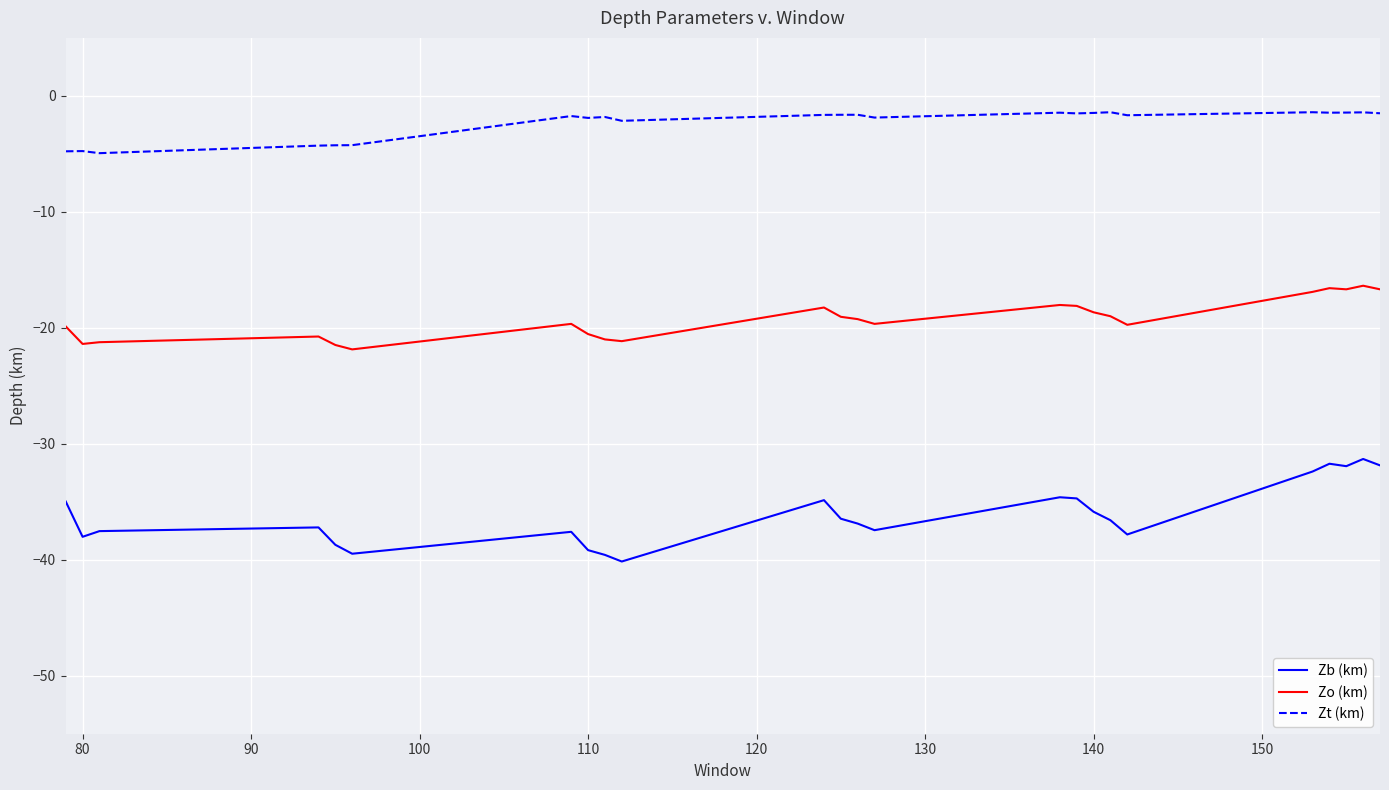

What is the minimum value shown in the chart?

-40.1